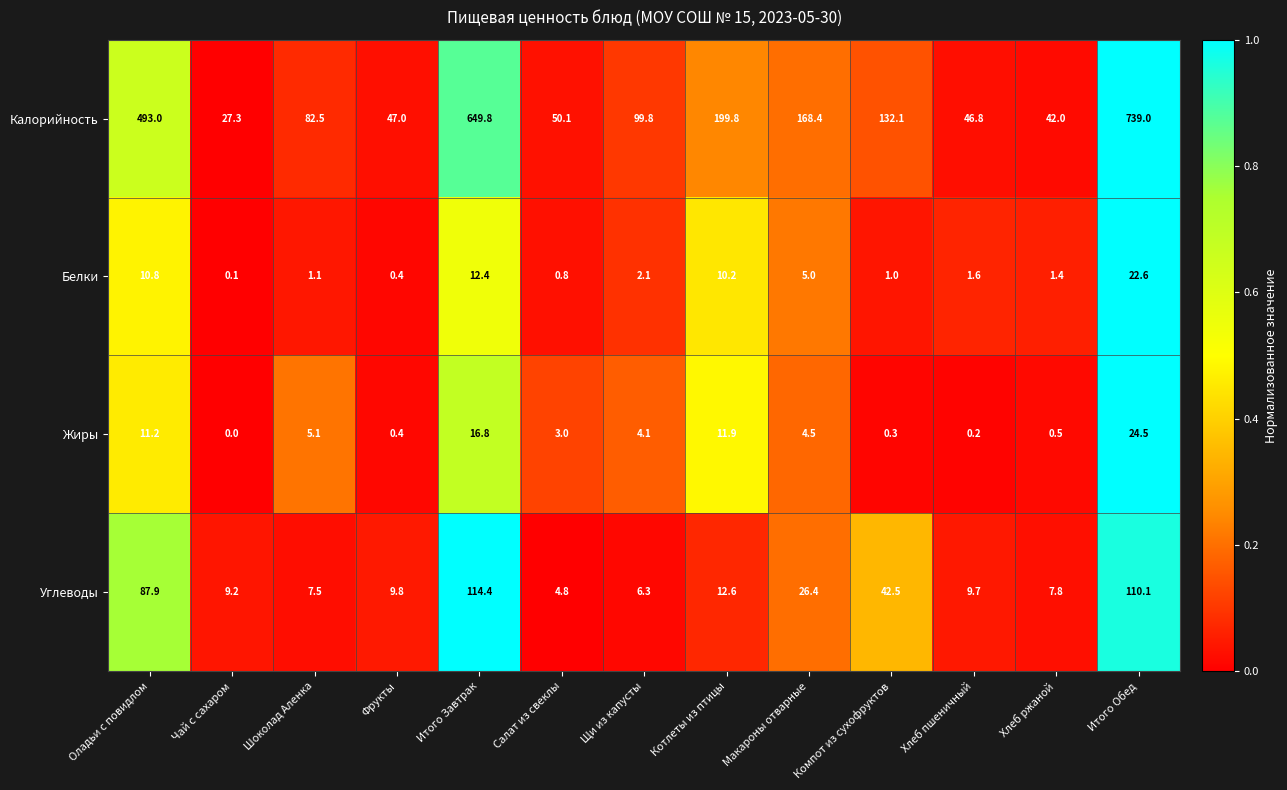

What is the total value across all series at Компот из сухофруктов?

175.9